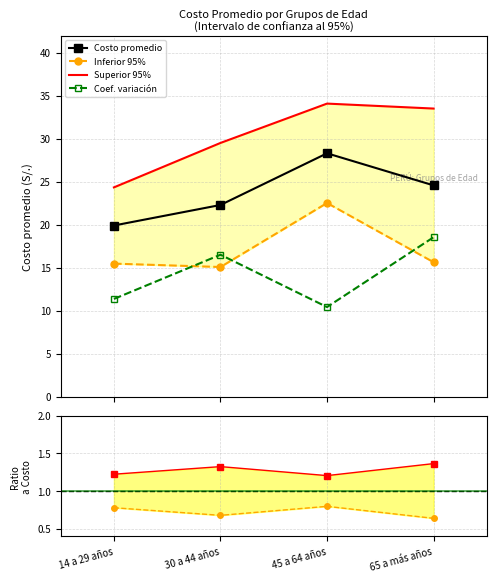

Reading left to right, what are all the values shown in this chart?

Costo promedio: 19.9	22.3	28.3	24.6
Inferior 95%: 15.5	15.1	22.5	15.6
Superior 95%: 24.3	29.5	34.1	33.5
Coef. variación: 11.4	16.5	10.4	18.5
Inferior / Costo: 0.8	0.7	0.8	0.6
Superior / Costo: 1.2	1.3	1.2	1.4